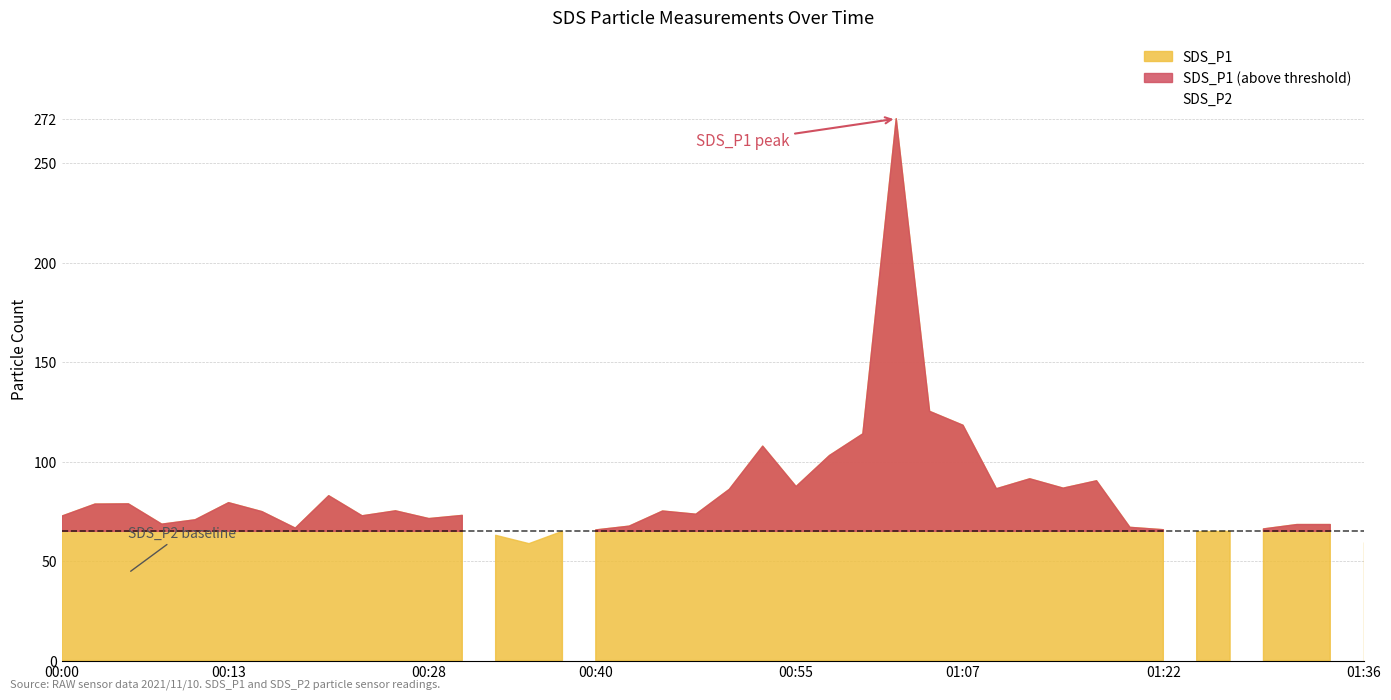

What is the minimum value shown in the chart?

36.9